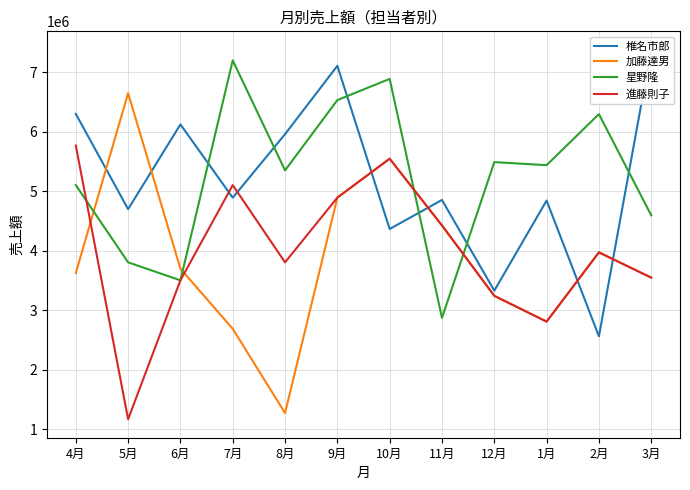

The 星野隆 series shows 6034557 at 5月. True or false?

False